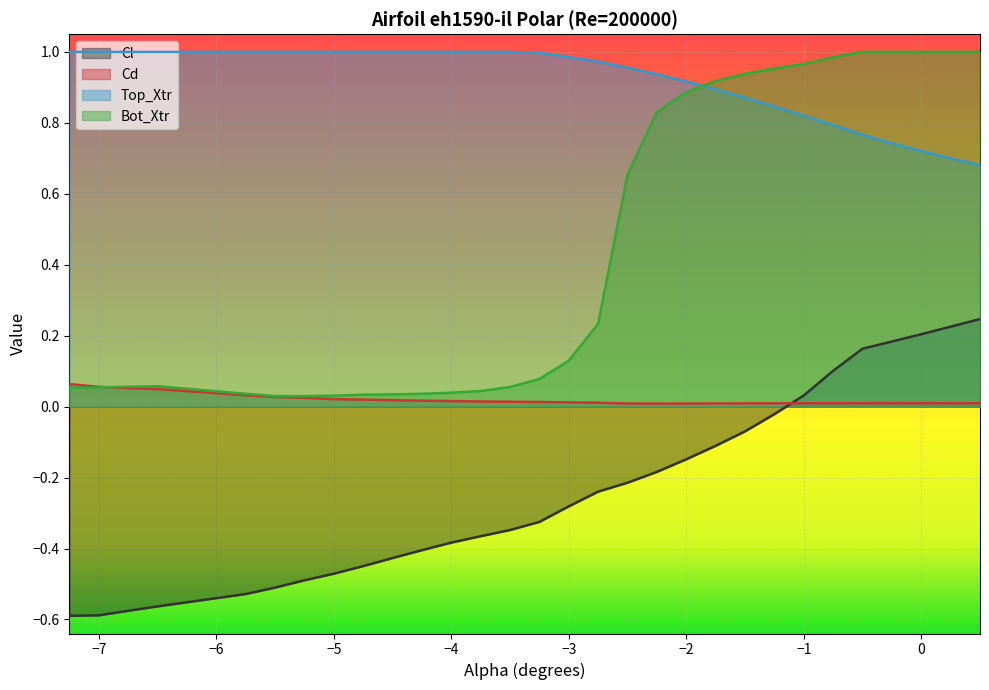

True or false: Cl and Top_Xtr cross at least once.

False